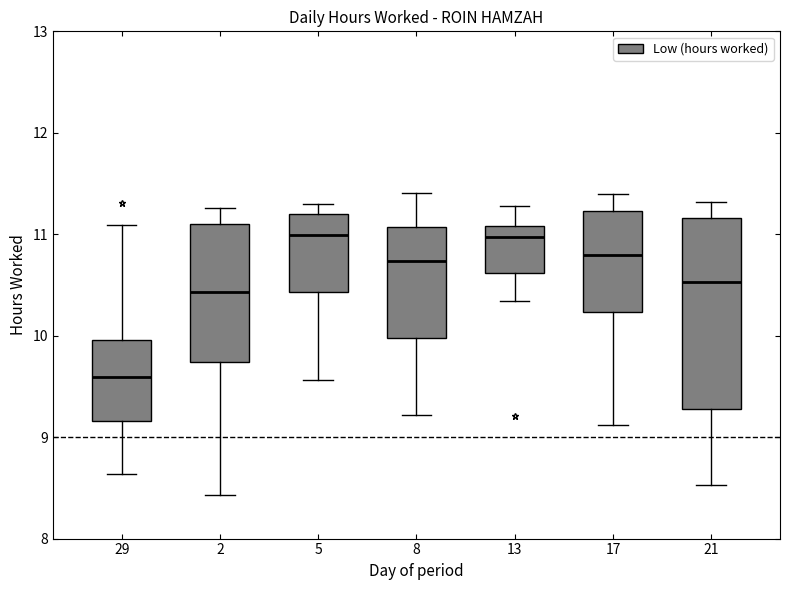

Reading left to right, read every box against the y-axis: the position of its median line, the range the box covers, and the ends of its whiskers. The values are not printed on the chart, so give them approximately, as read against the axis.

29: median 9.6, box 9.2 to 10.0, whiskers 8.6 to 11.1
2: median 10.4, box 9.7 to 11.1, whiskers 8.4 to 11.3
5: median 11.0, box 10.4 to 11.2, whiskers 9.6 to 11.3
8: median 10.7, box 10.0 to 11.1, whiskers 9.2 to 11.4
13: median 11.0, box 10.6 to 11.1, whiskers 10.3 to 11.3
17: median 10.8, box 10.2 to 11.2, whiskers 9.1 to 11.4
21: median 10.5, box 9.3 to 11.2, whiskers 8.5 to 11.3